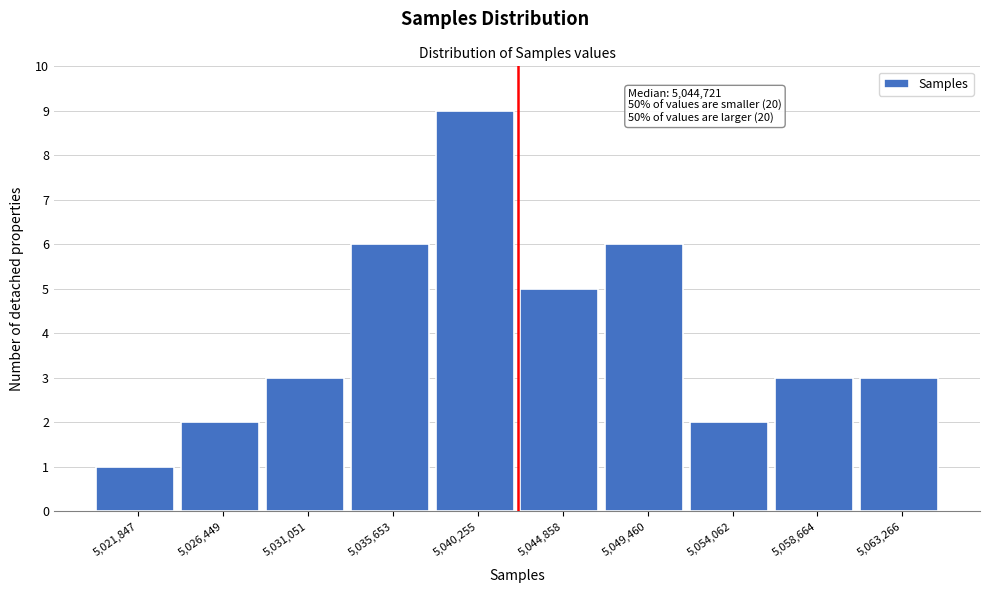

Reading left to right, list all the values displayed in this chart.

1	2	3	6	9	5	6	2	3	3